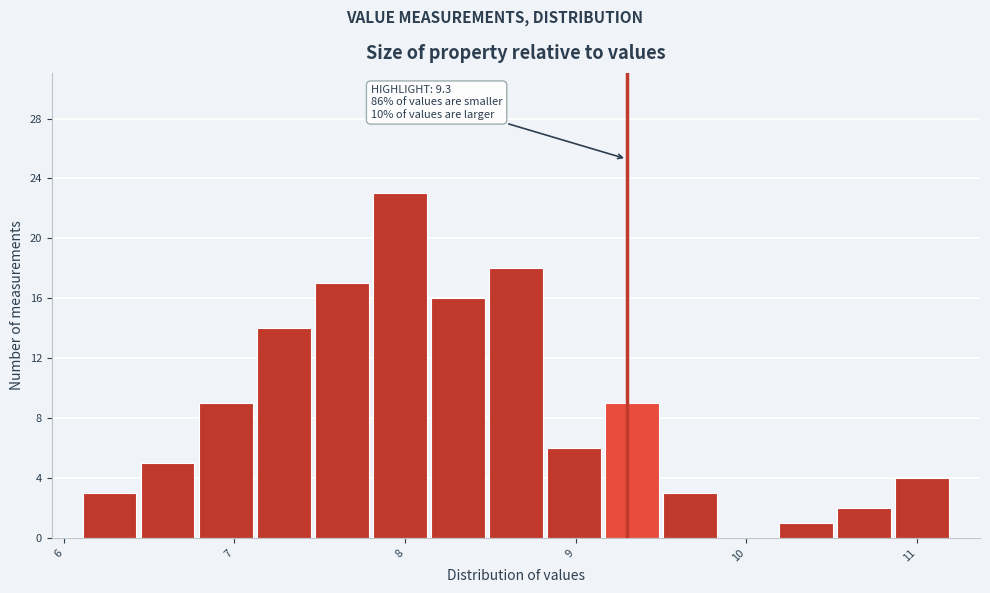

Around what value on the x-axis is the tallest bar? Give the approximate position of its centre, as read against the axis.

8.0